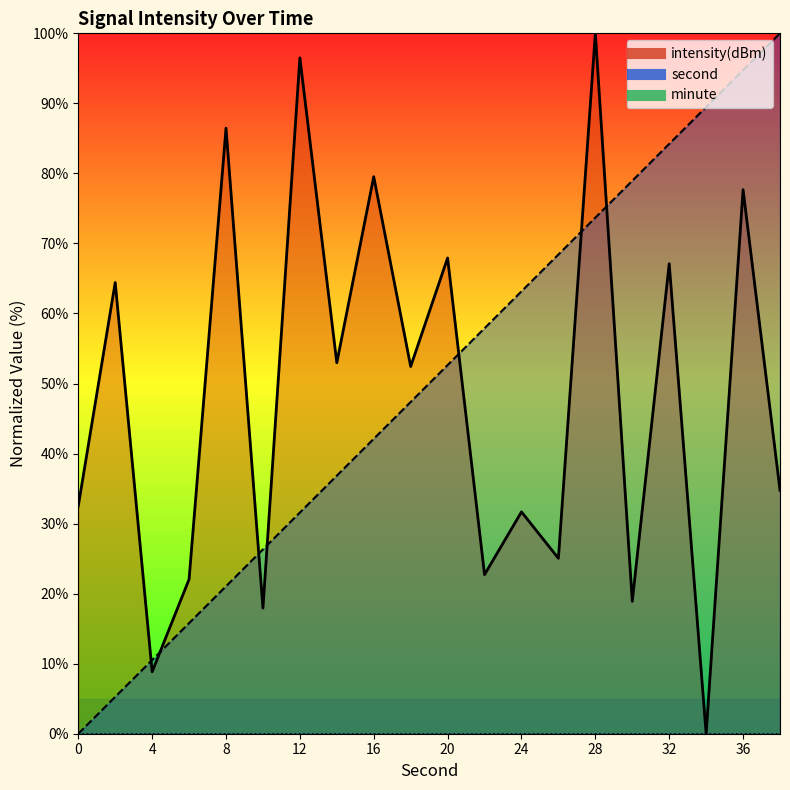

Rank the categories by intensity(dBm) value from lowest to highest.

34, 4, 10, 30, 6, 22, 26, 24, 0, 38, 18, 14, 2, 32, 20, 36, 16, 8, 12, 28